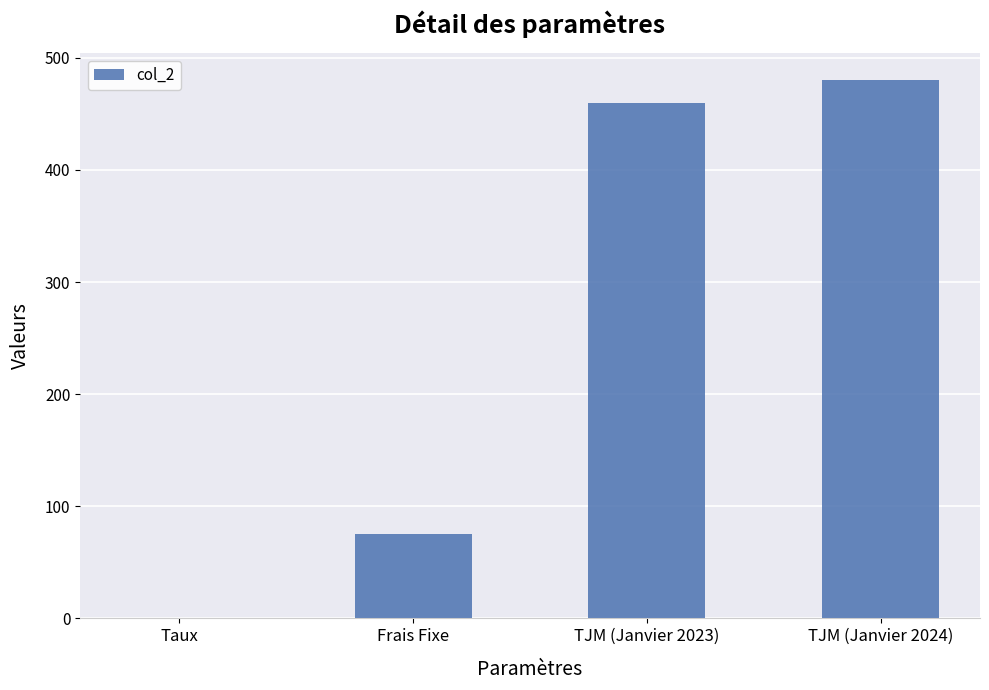

The chart shows a value of 32.7 at Frais Fixe. True or false?

False